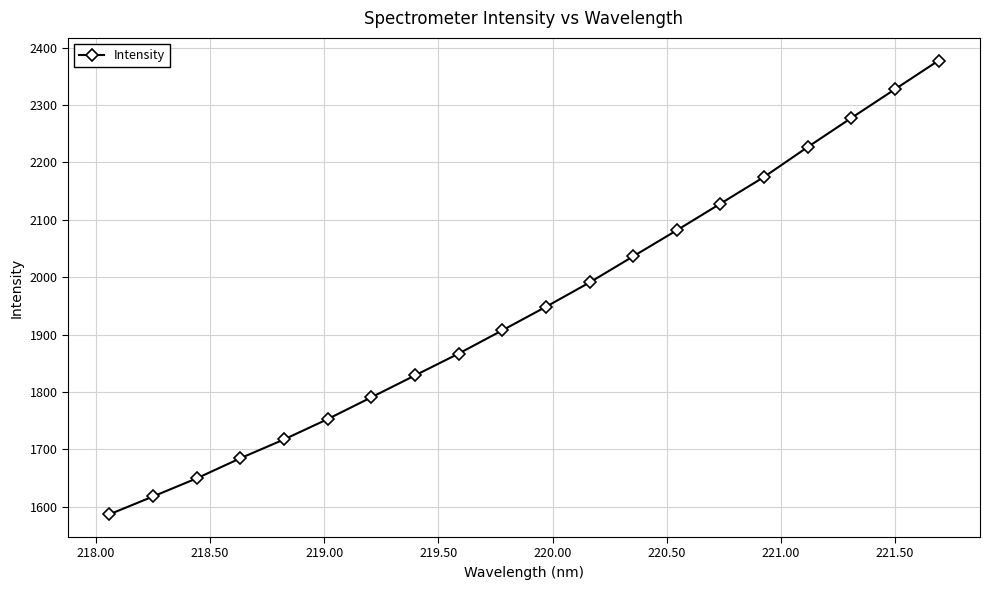

What is the difference between the second highest and minimum values?

740.4